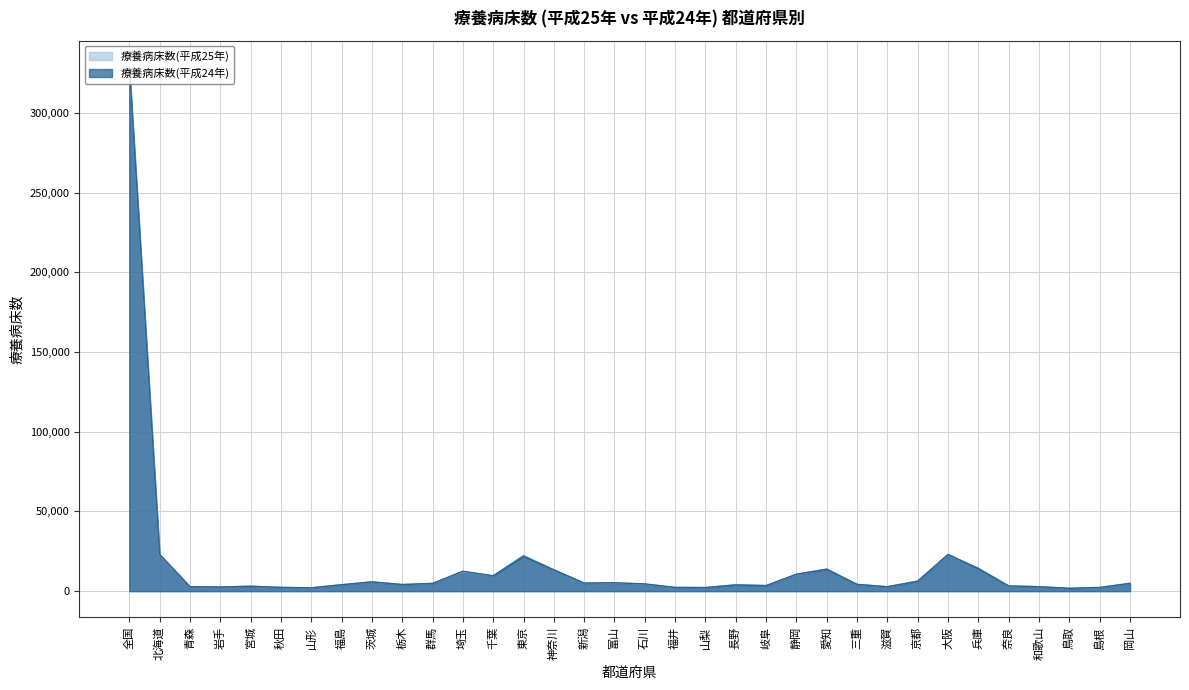

What is the difference between the highest and lowest values at 島根?

63